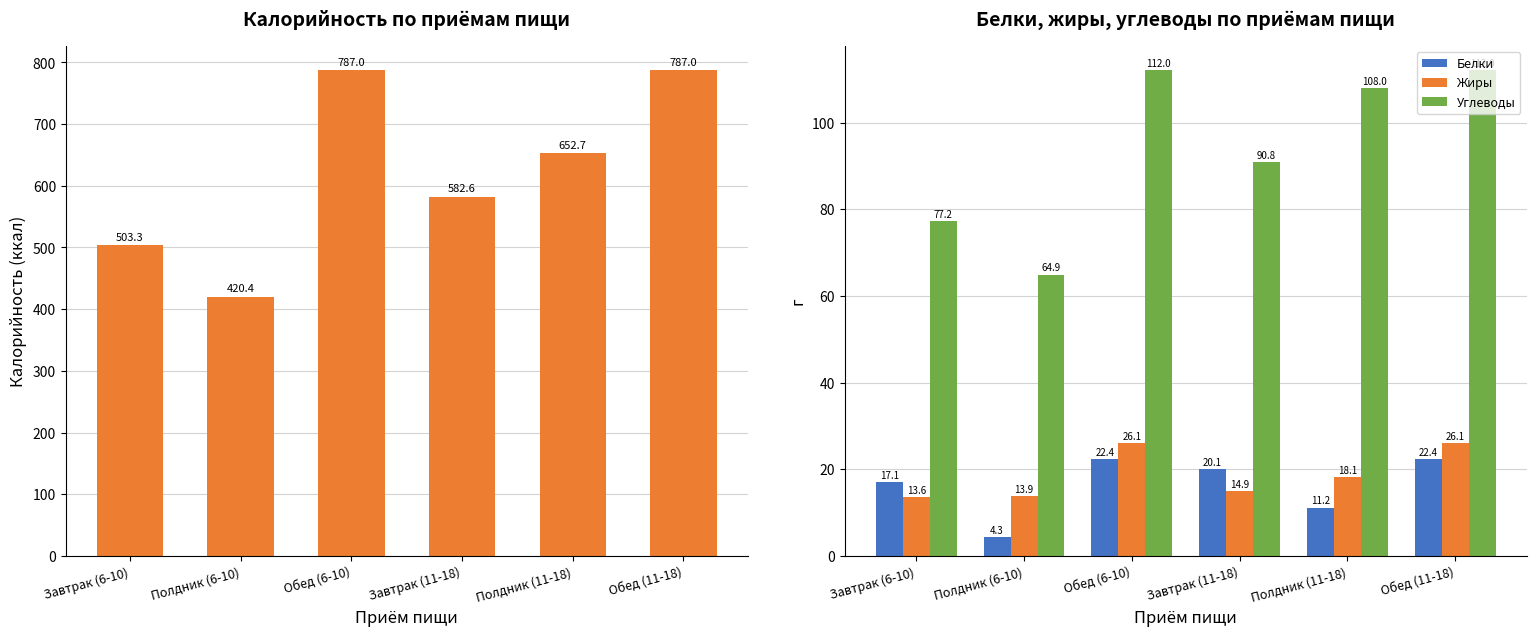

What is the maximum value for Калорийность?

787.0